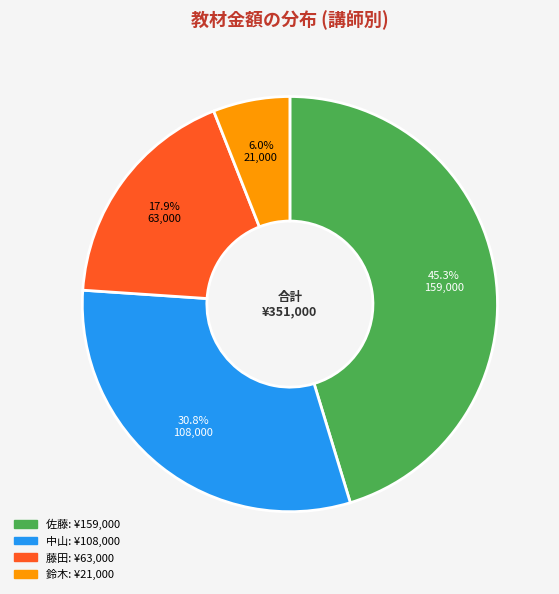

Is there any slice that represents more than half of the pie?

No